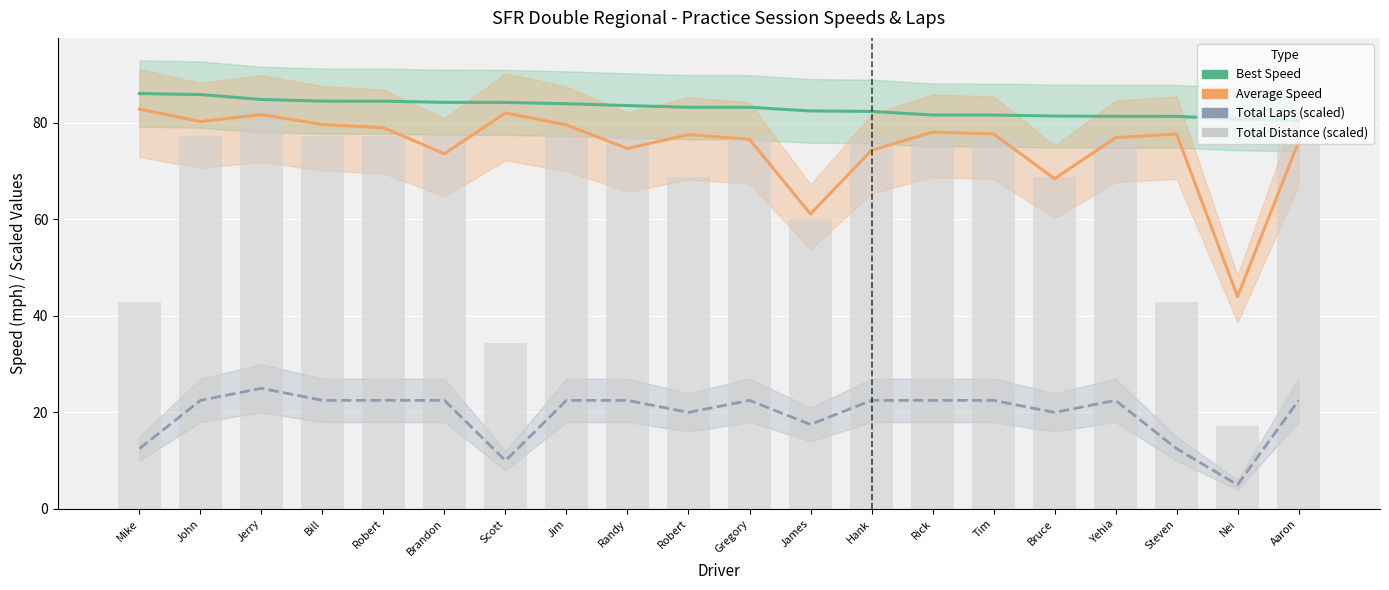

Where does the Best Speed series first go above 83?

Mike